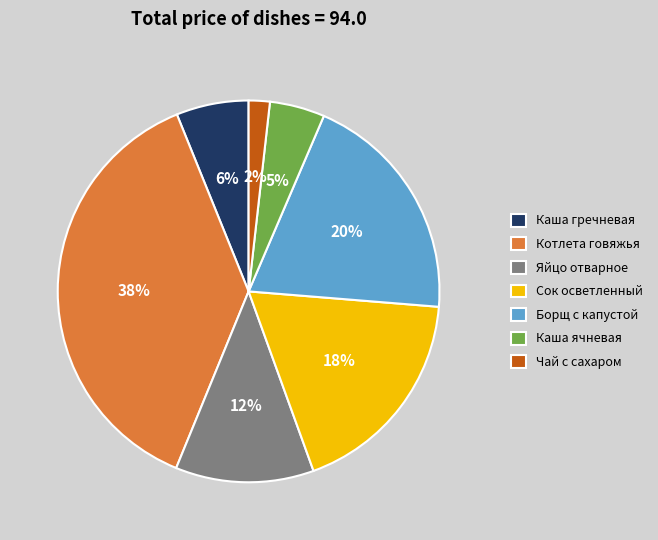

To the nearest percent, what is the combined percentage of Яйцо отварное and Сок осветленный?

30%